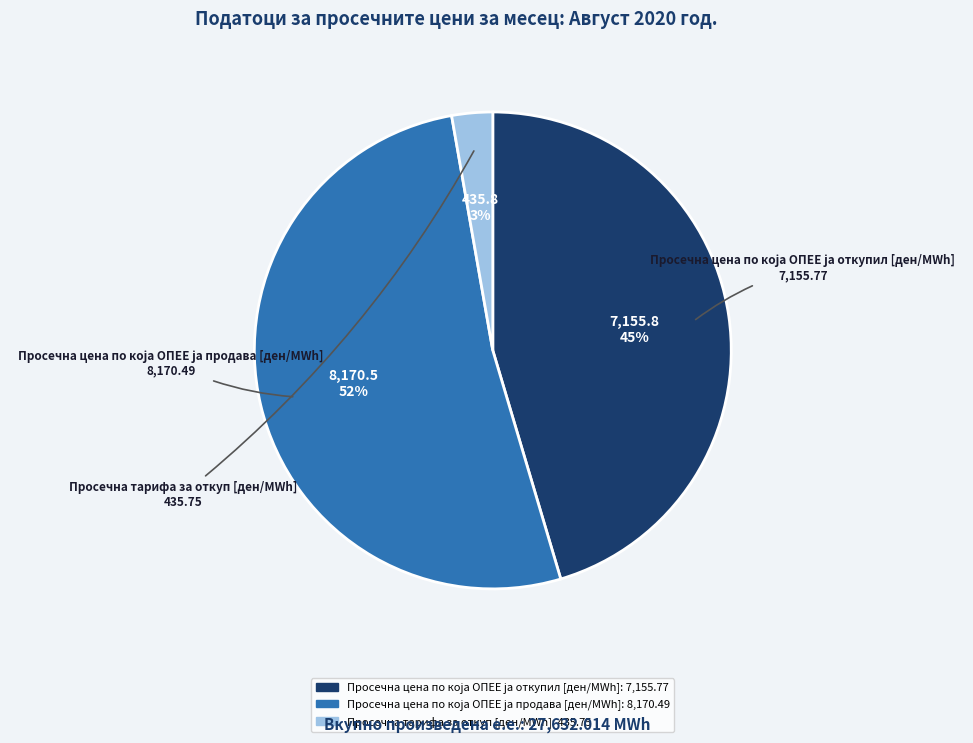

Which slice is the smallest?

Просечна тарифа за откуп [ден/MWh]